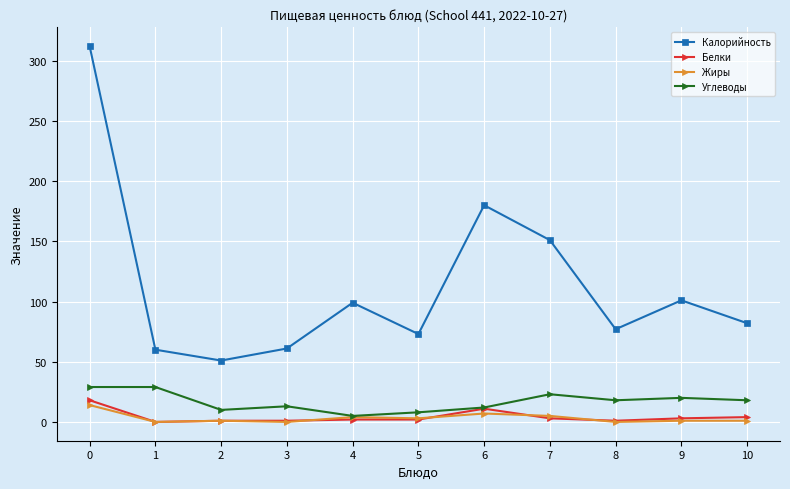

True or false: Калорийность and Жиры intersect in this chart.

False